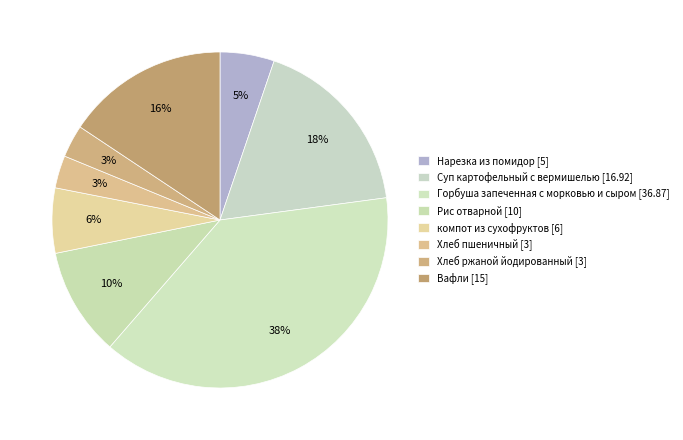

Is it true that Нарезка из помидор is 17% of the pie?

False